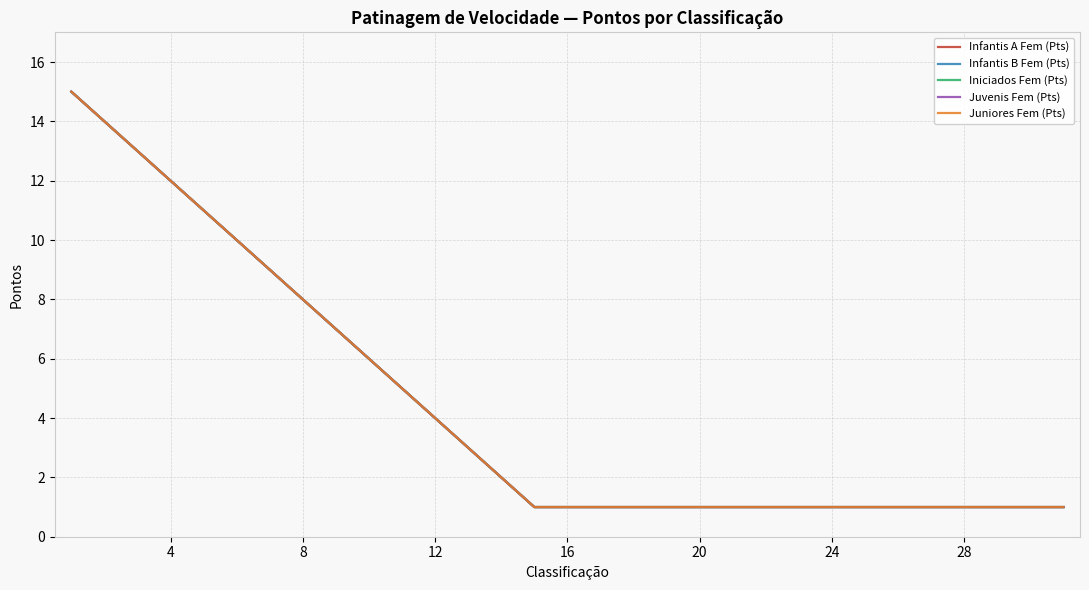

True or false: Iniciados Fem (Pts) and Juniores Fem (Pts) cross at least once.

False